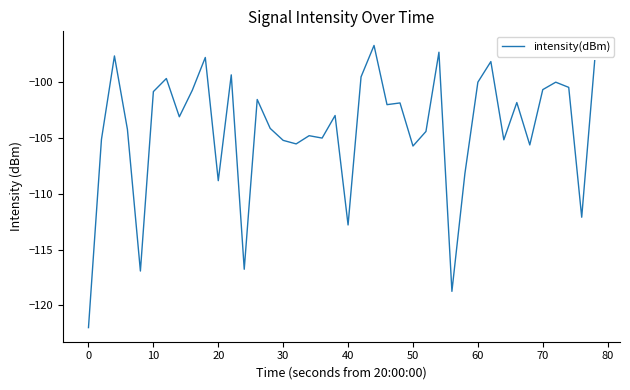

What is the greatest value displayed?

-96.8